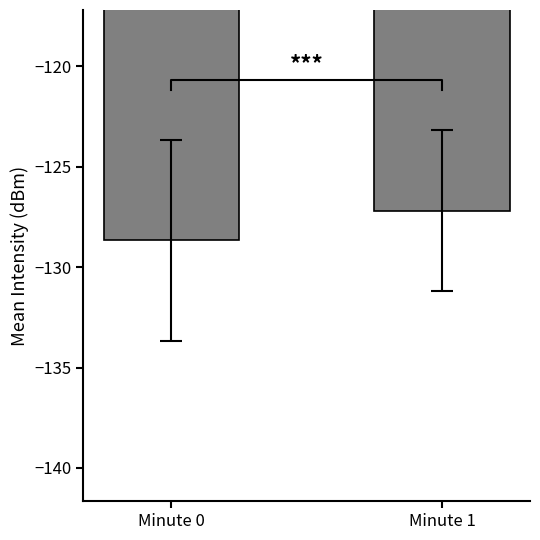

Reading left to right, transcribe all the data shown in this chart.

-128.7	-127.2